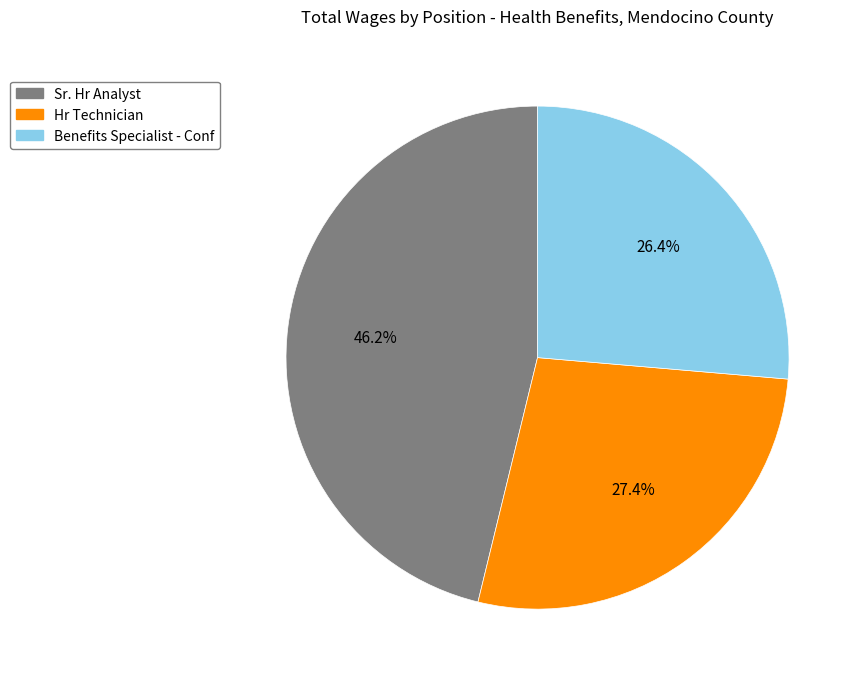

To the nearest percent, what is the combined percentage of Sr. Hr Analyst and Hr Technician?

74%